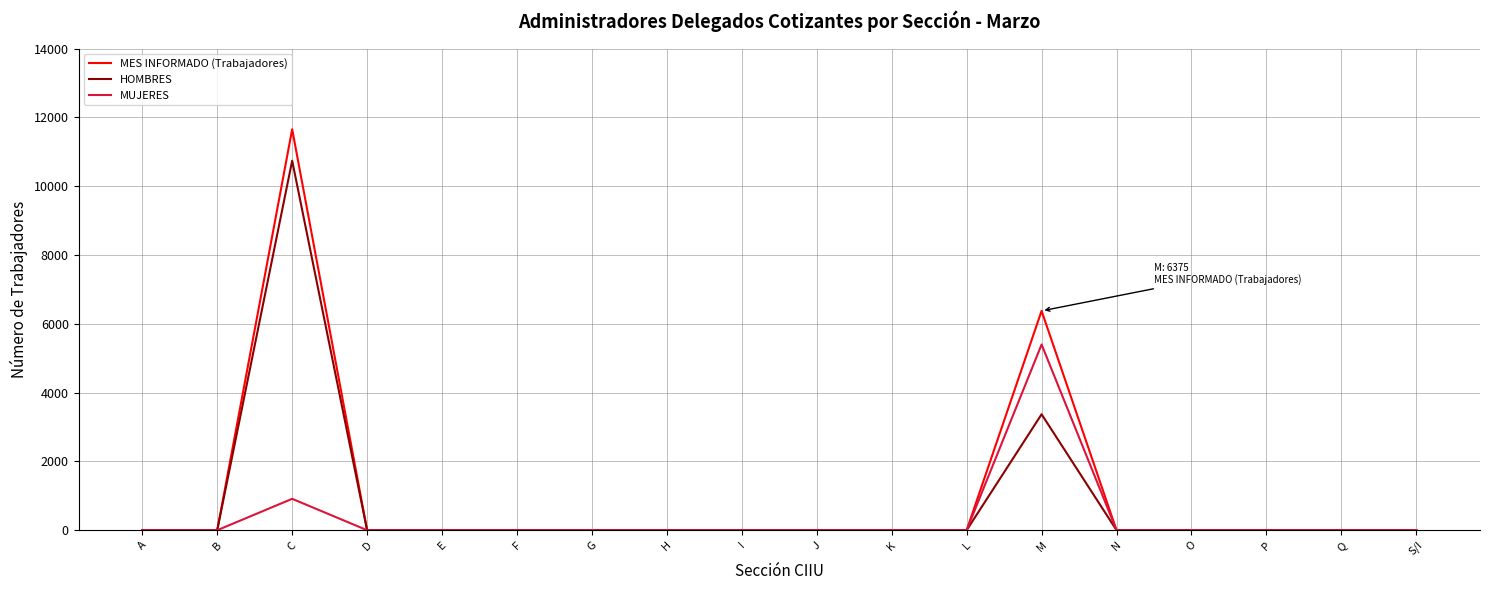

Which series has the widest spread of values?

MES INFORMADO (Trabajadores)